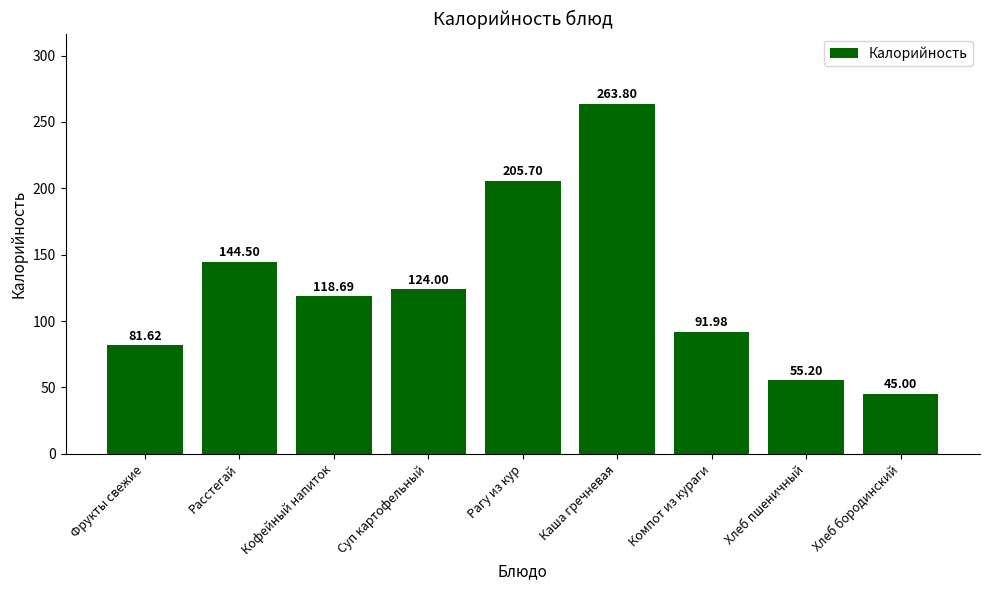

What position from the left is Кофейный напиток?

3